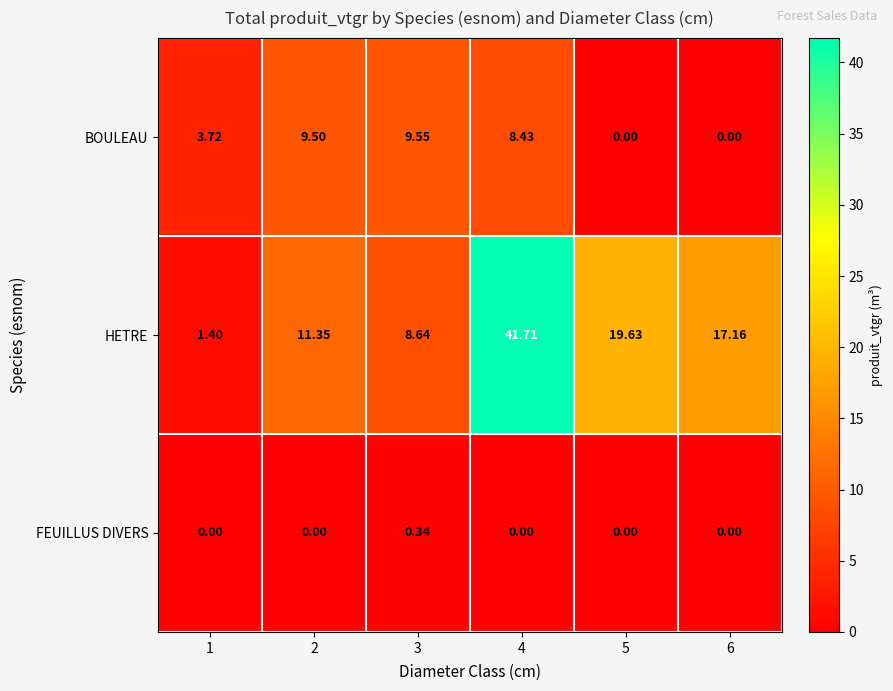

Rank the series by their average value, from lowest to highest.

FEUILLUS DIVERS, BOULEAU, HETRE